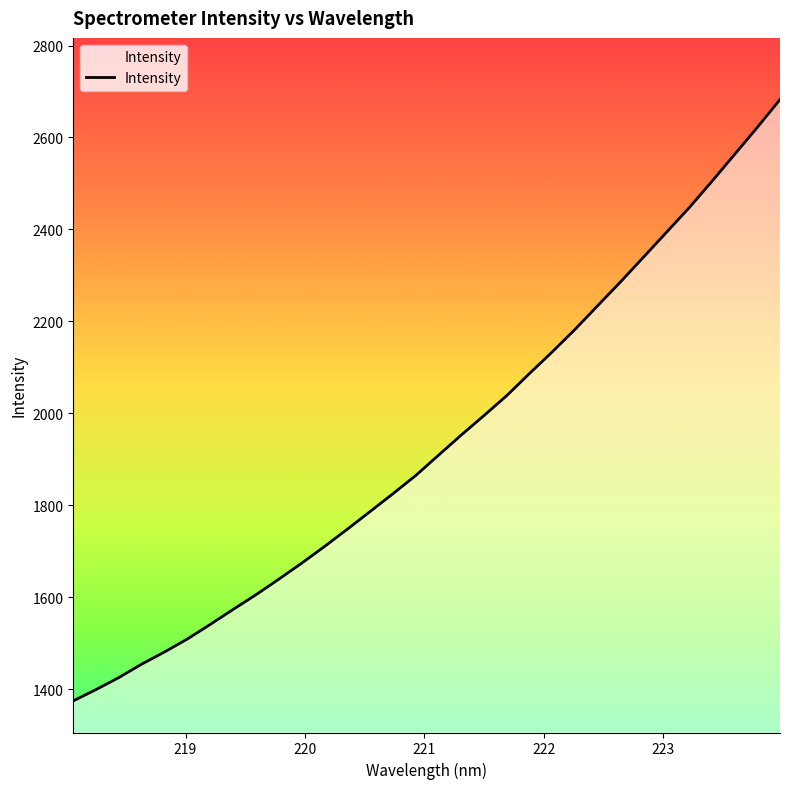

What is the greatest value displayed?

2682.4